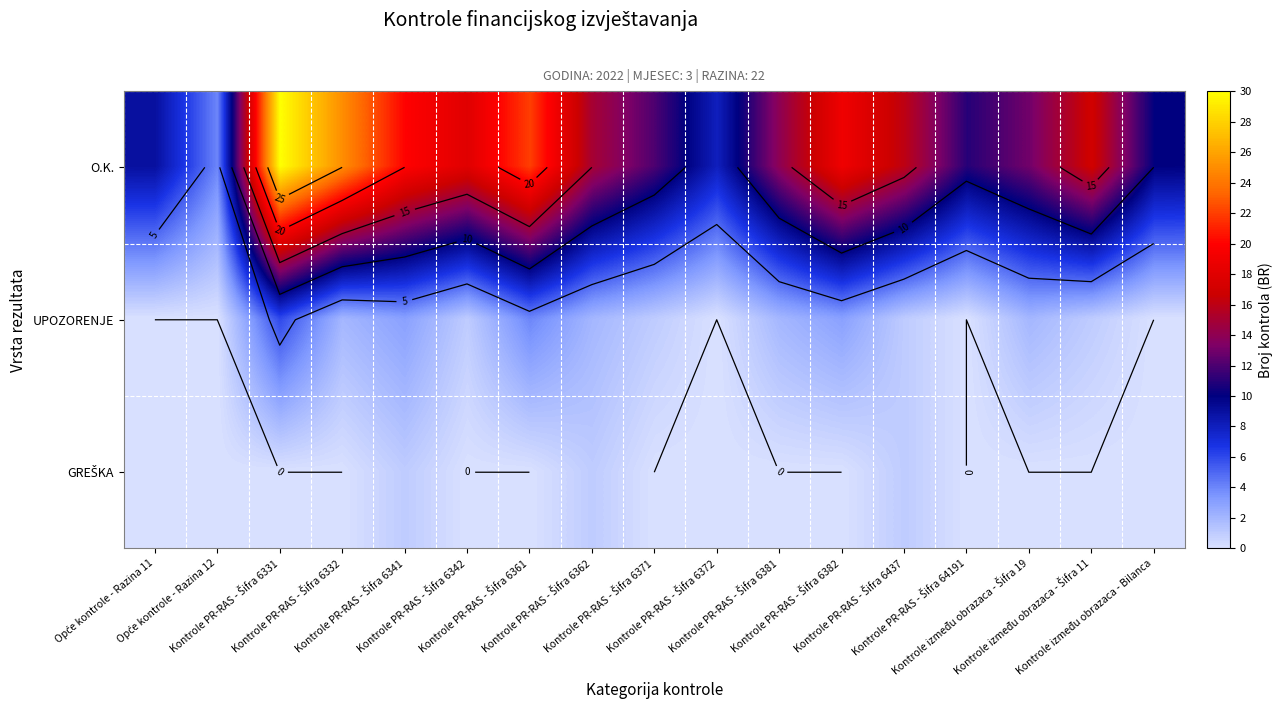

Which has a higher value, Kontrole PR-RAS - Šifra 6341 or Kontrole PR-RAS - Šifra 6437?

Kontrole PR-RAS - Šifra 6341